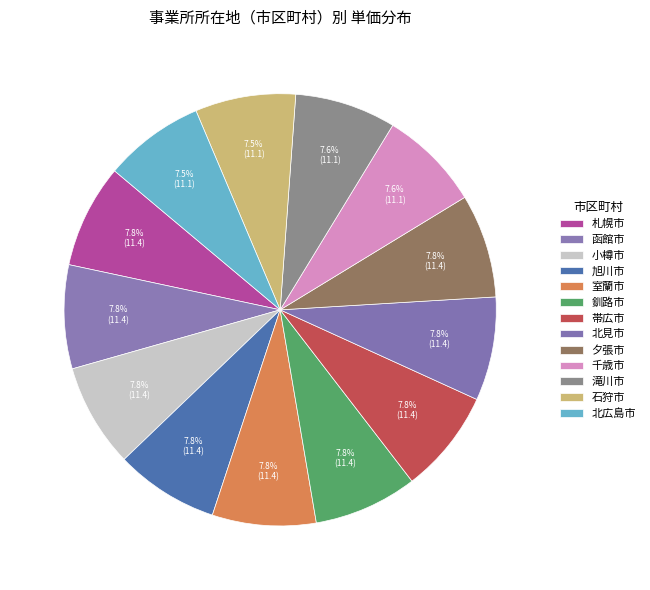

Is it true that 千歳市 is 8% of the pie?

True